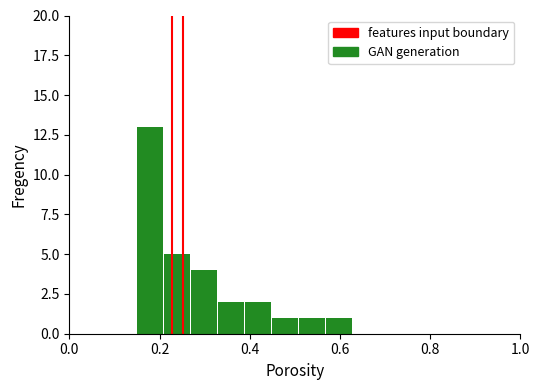

What is the value of the 6th bar from the left?

1